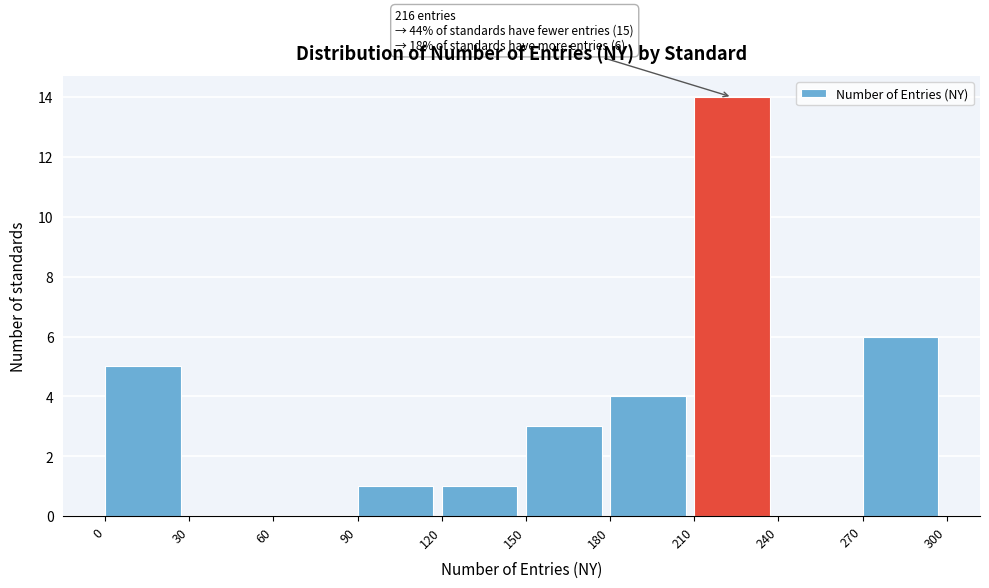

Over which range of the x-axis is the bar tallest?

210 to 240